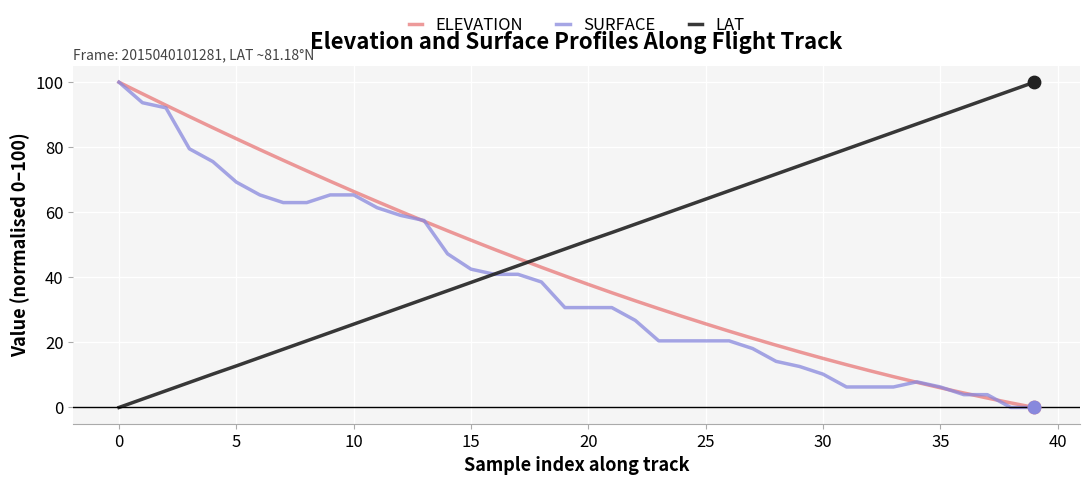

At how many categories does at least one series exceed 62?

27